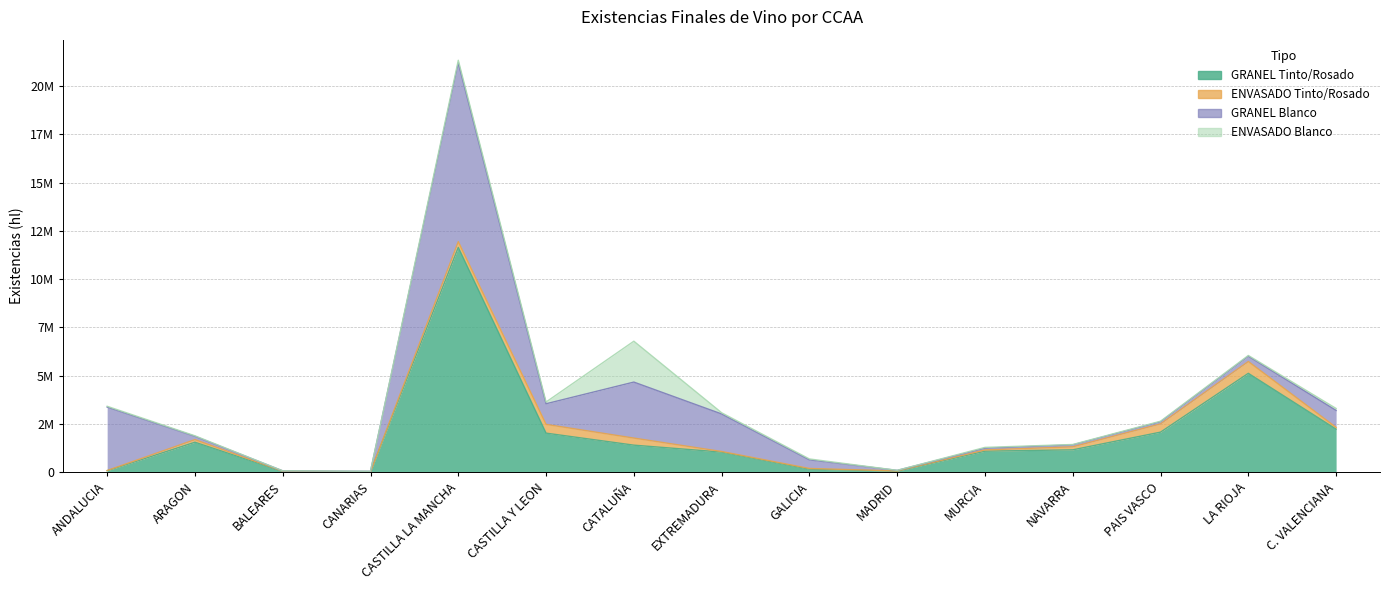

Does the chart display data point markers on the line(s)?

No